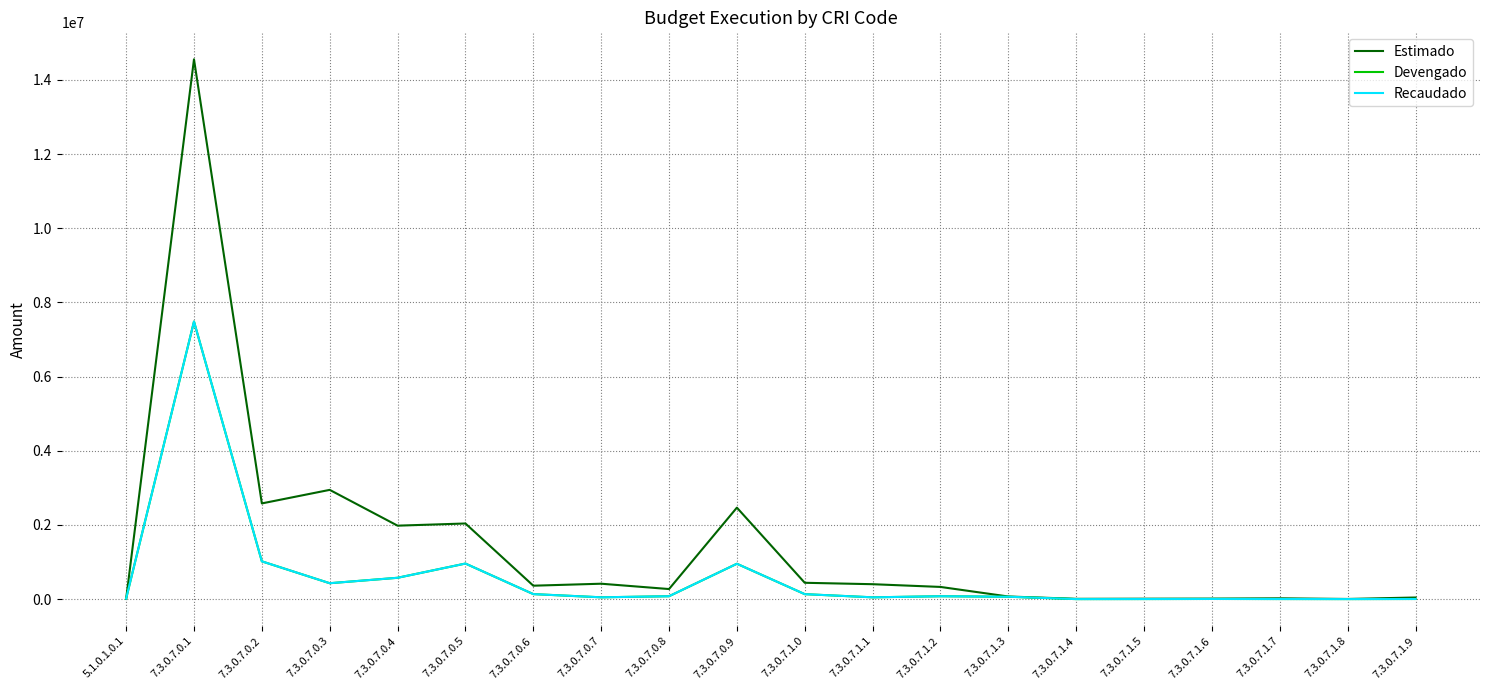

True or false: Estimado has a value of 5388.4 at 7.3.0.7.1.4.

False